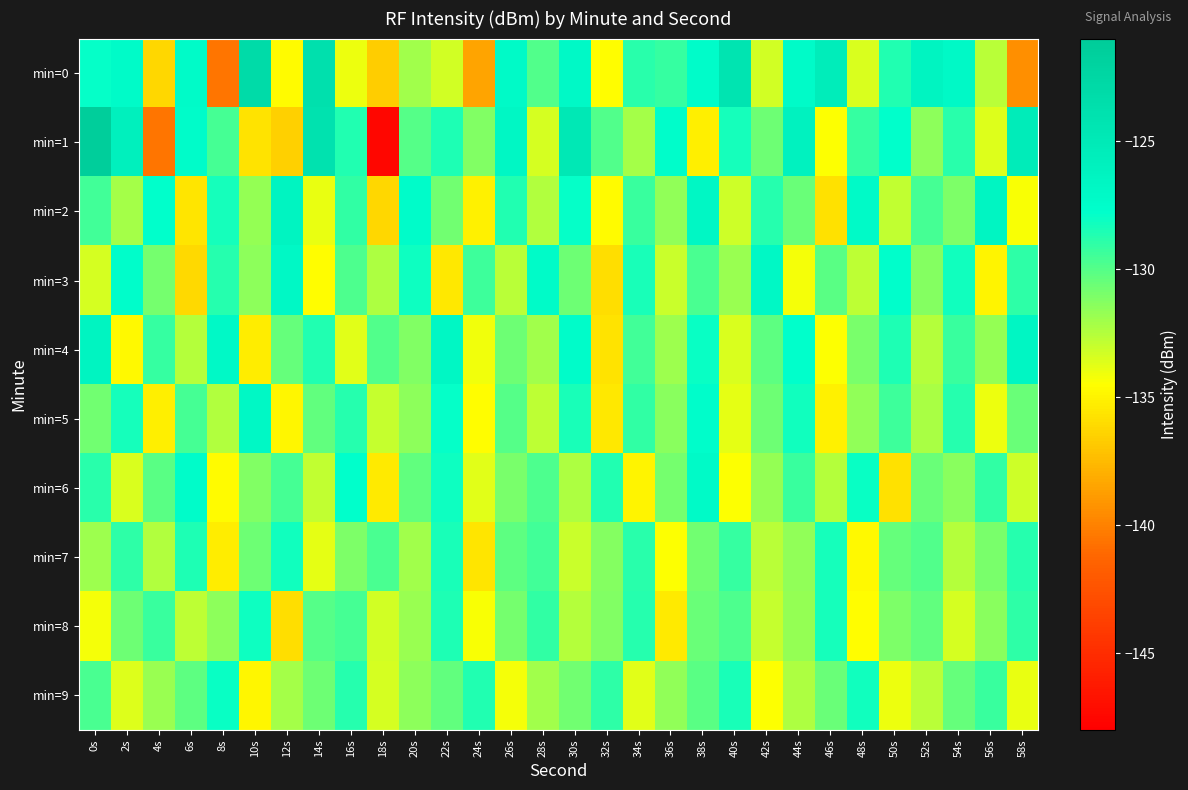

Which series has the widest spread of values?

min=1